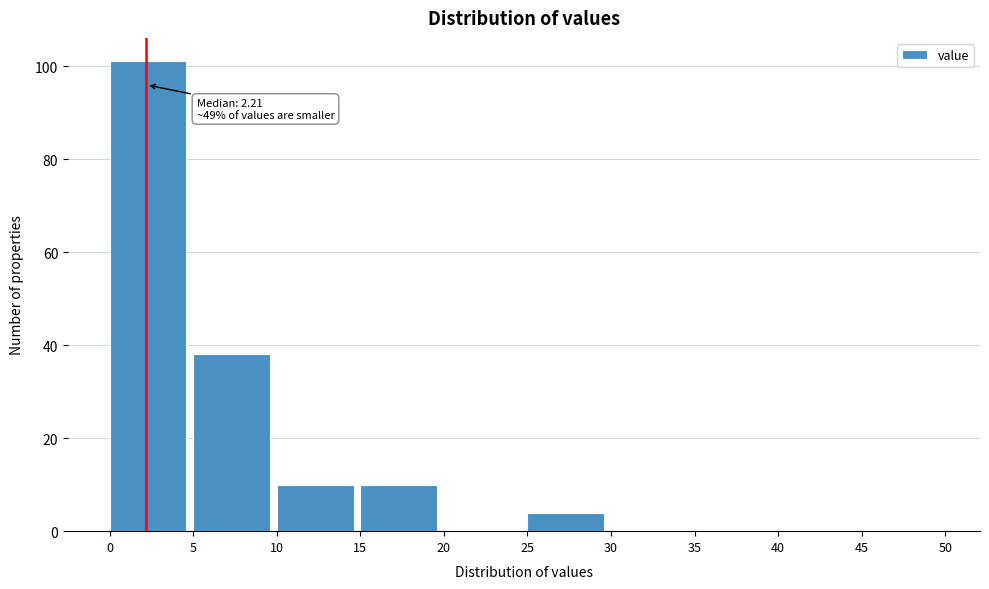

Over which range of the x-axis is the bar tallest?

0 to 5